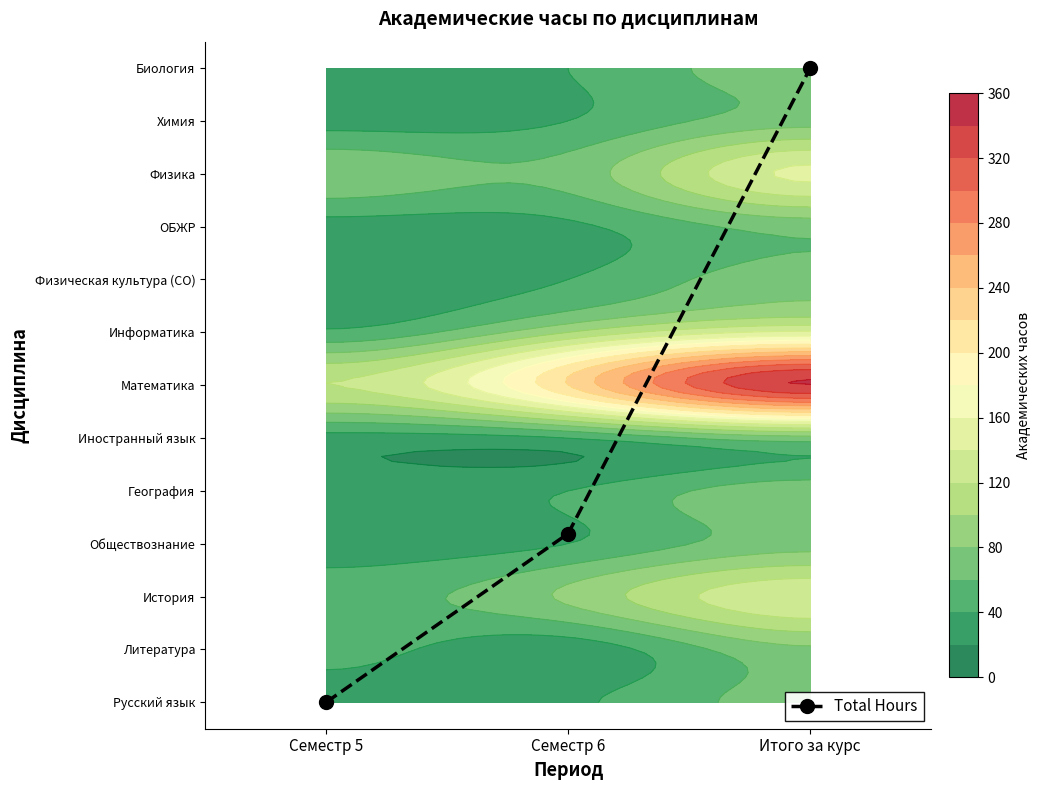

Rank the categories by value from highest to lowest.

Итого за курс, Семестр 6, Семестр 5